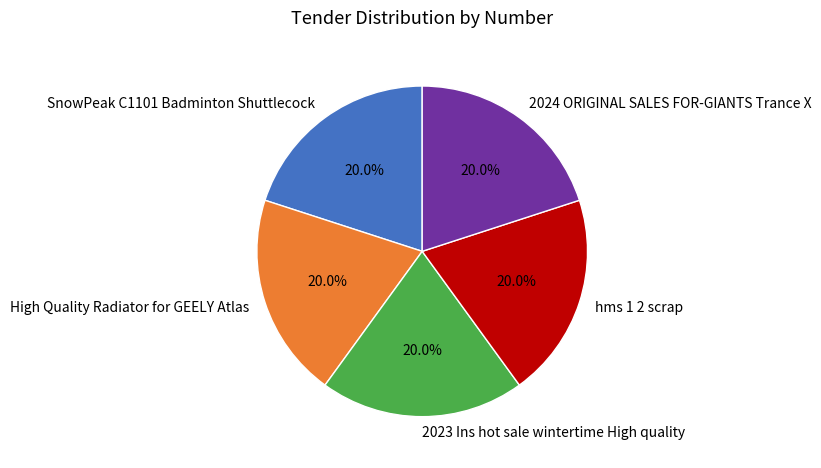

Is there any slice that represents more than half of the pie?

No